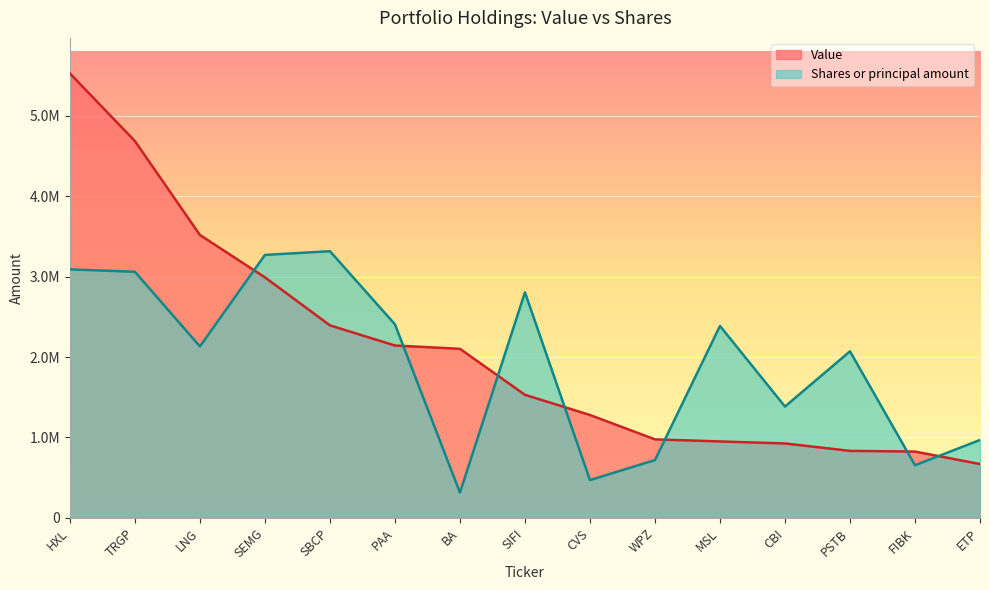

True or false: Shares or principal amount has more than 2 points higher than both neighbors.

True